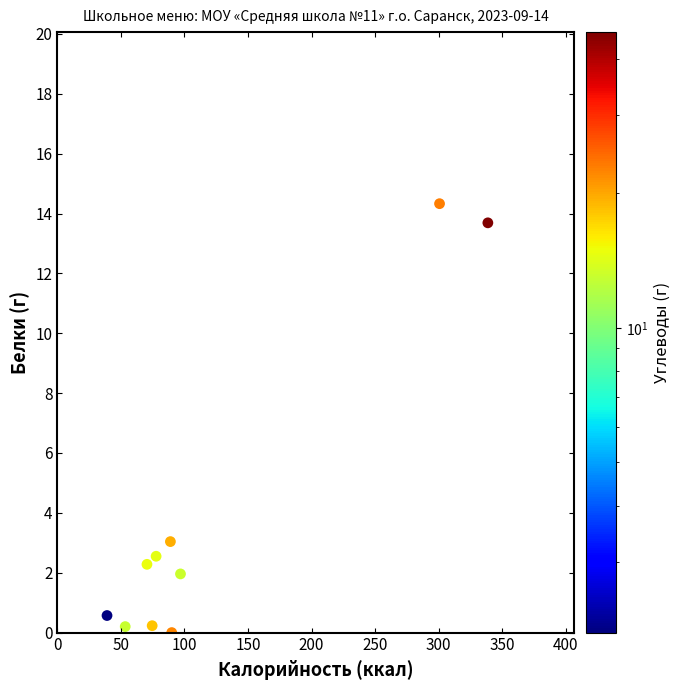

What Y value in the scatter plot is closest to 7?

3.0